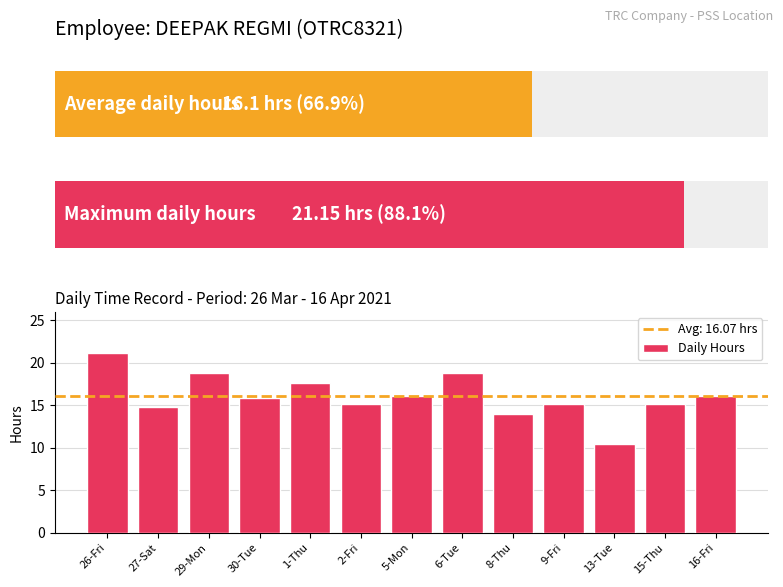

What is the maximum value shown in the chart?

21.1